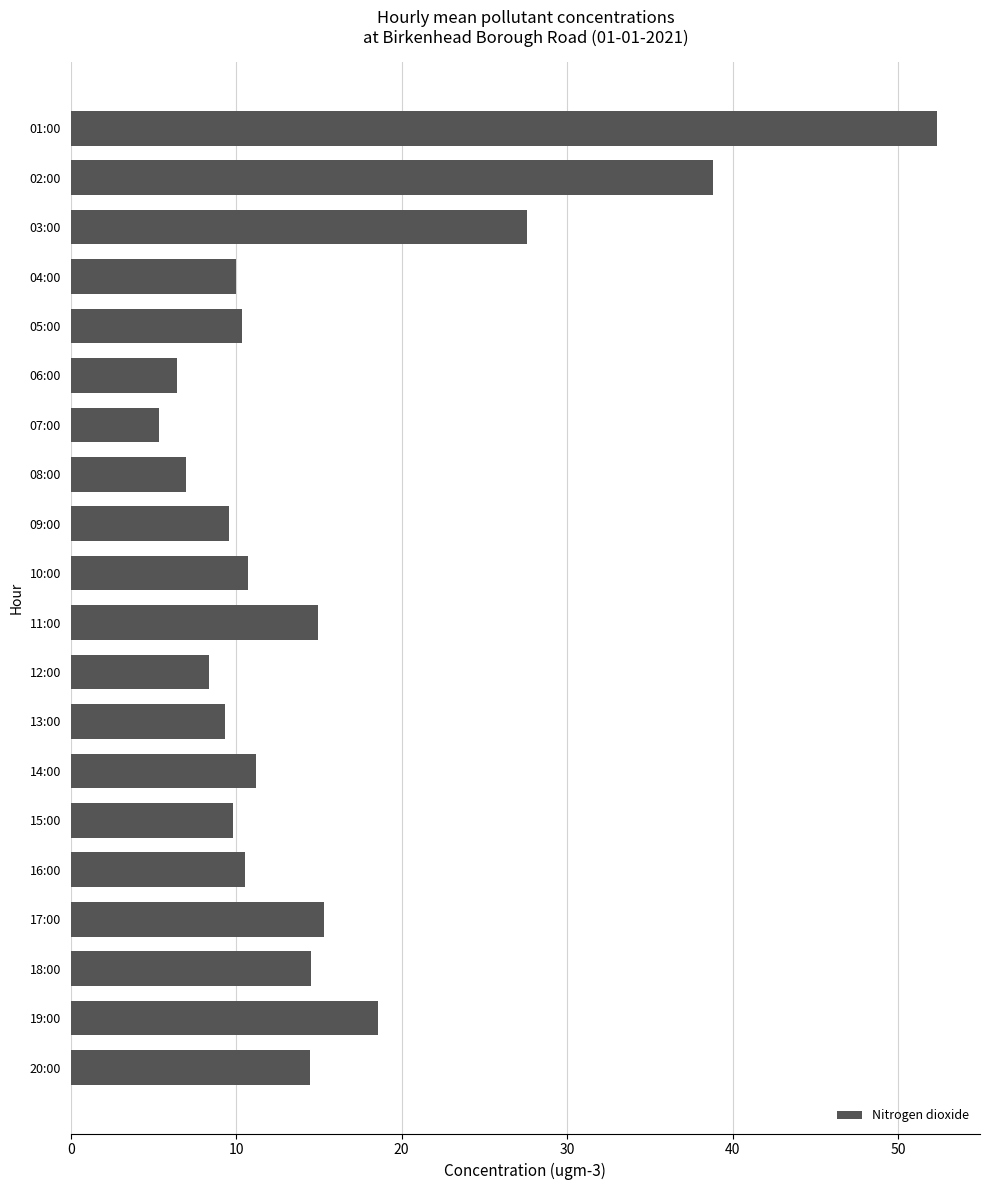

How many distinct data groups are displayed?

1